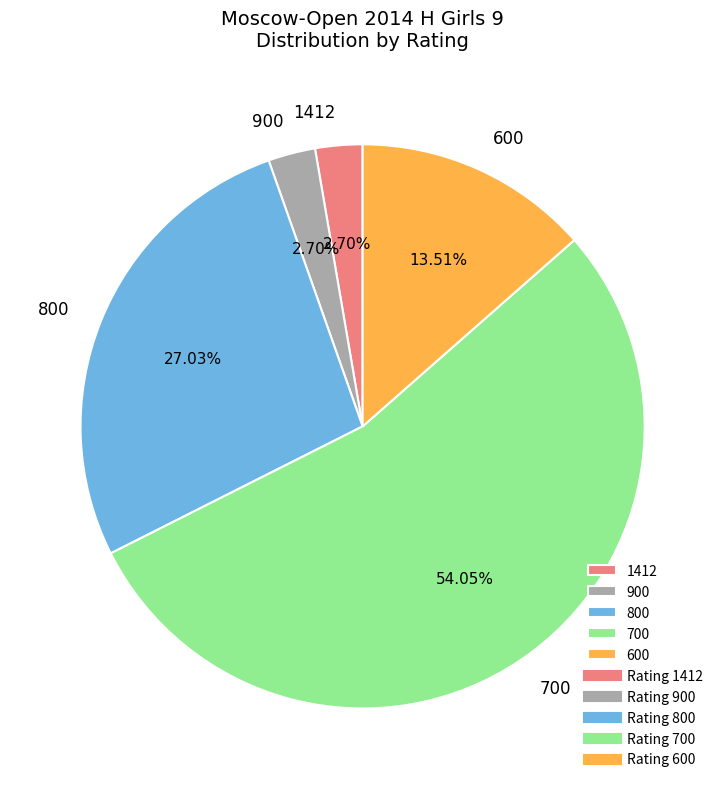

The 700 slice represents 54% of the pie. True or false?

True